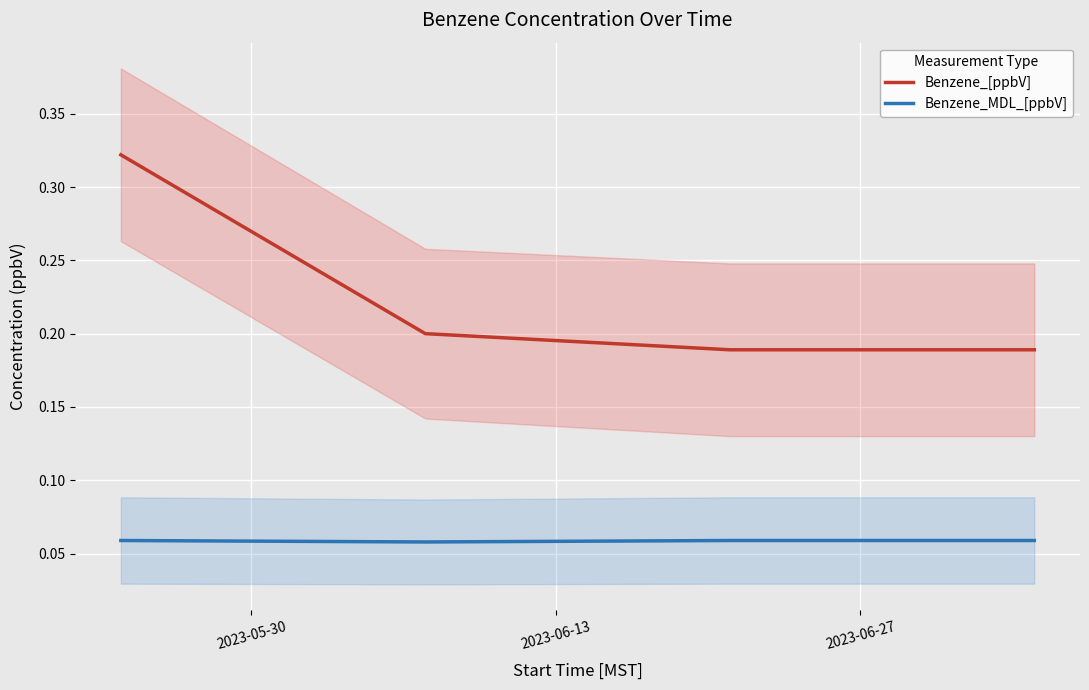

Which series has the largest total across all categories?

Benzene_[ppbV]